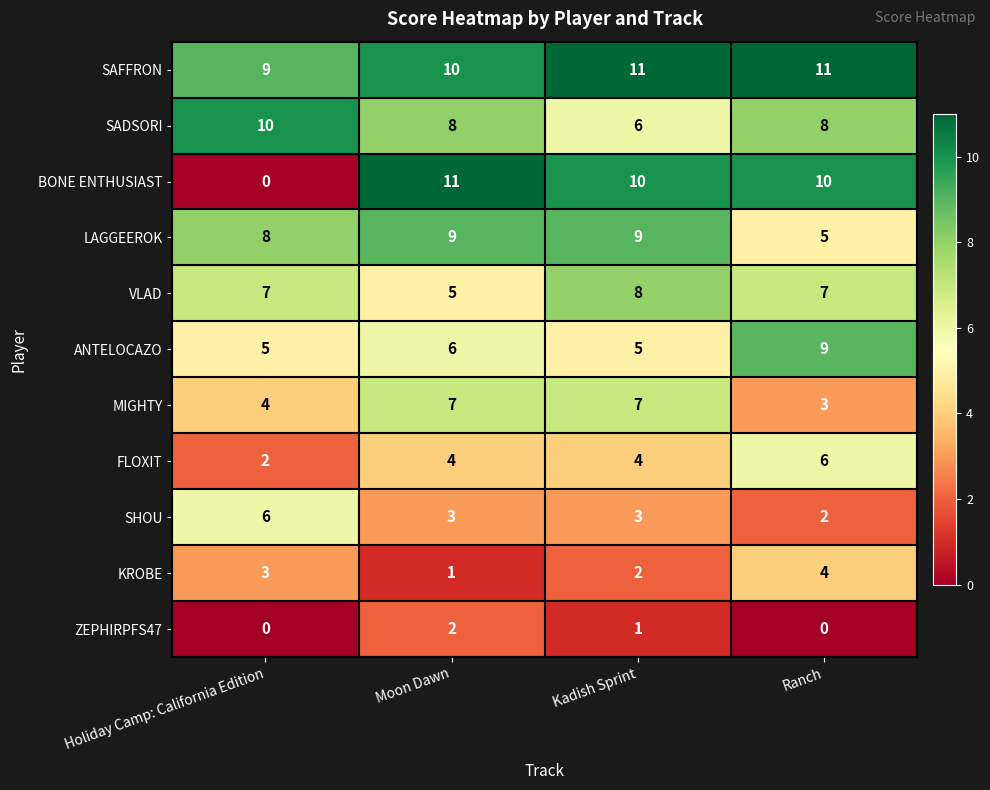

How many SAFFRON values are between 10 and 11?

3